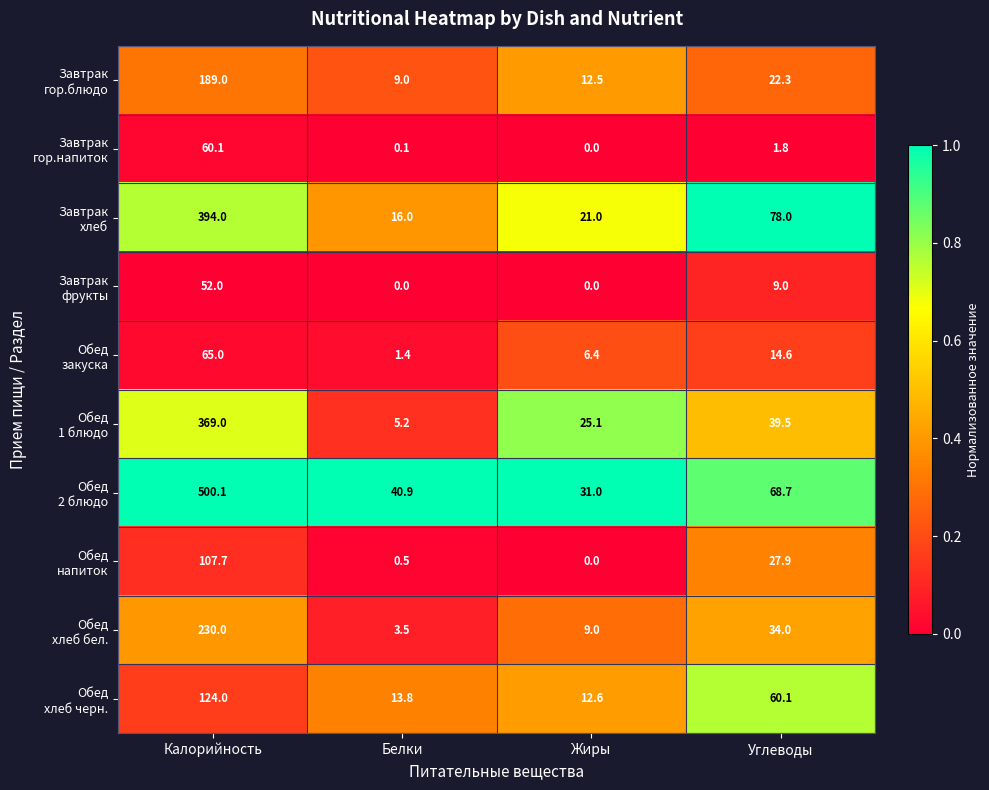

At which category is the sum across all series the highest?

Калорийность